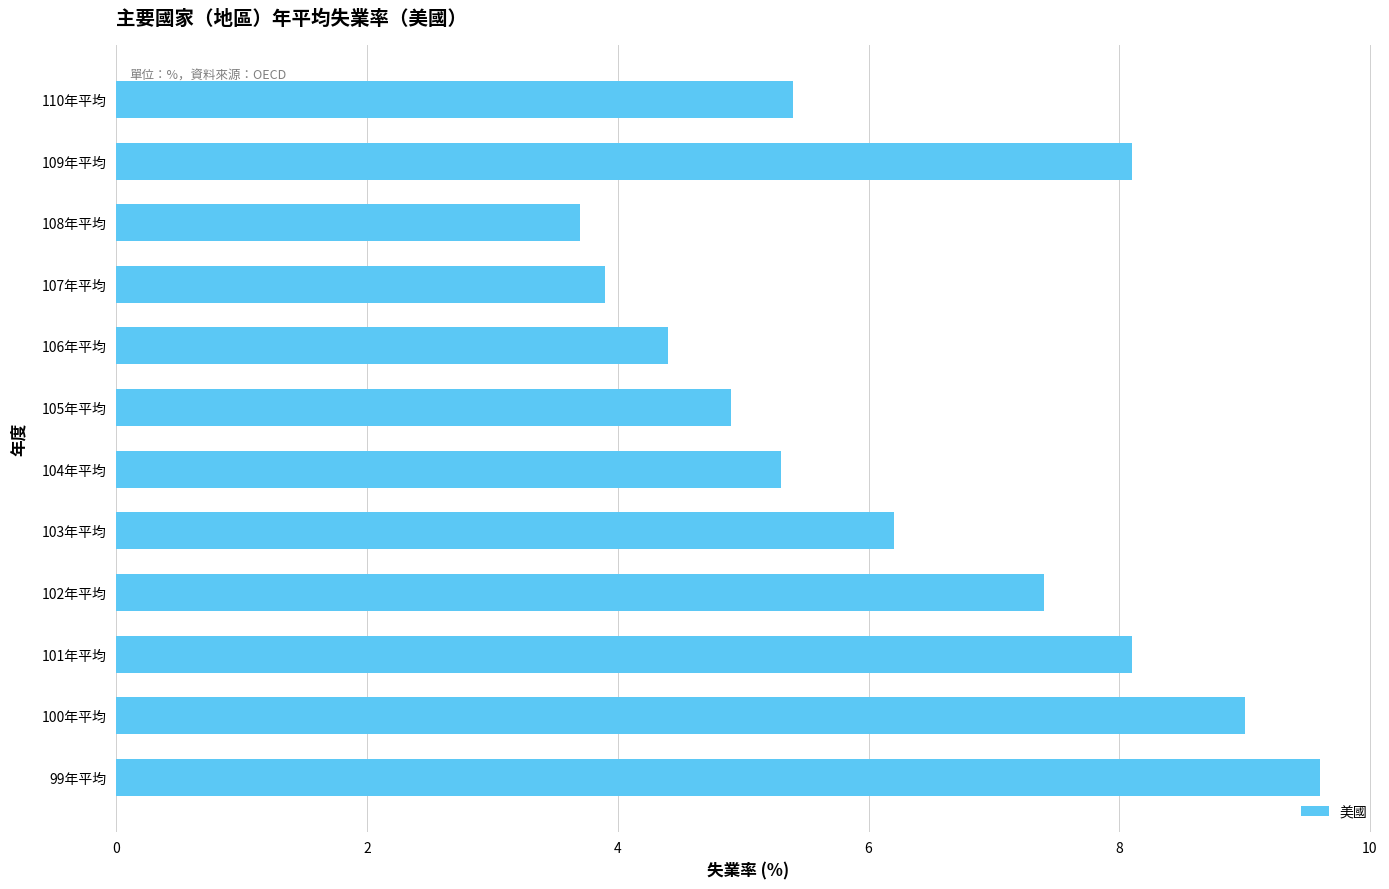

Is it true that the value at 100年平均 is 4.9?

False